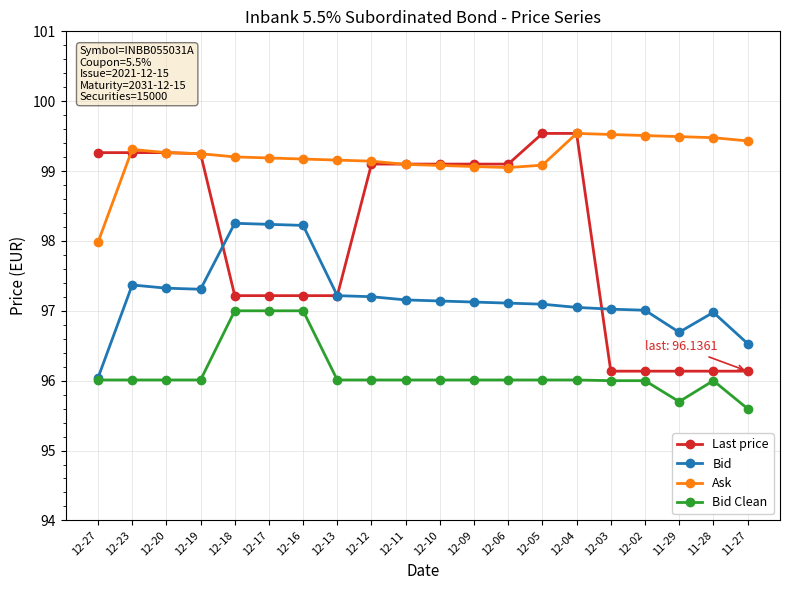

What are all the series names shown in the legend?

Last price, Bid, Ask, Bid Clean